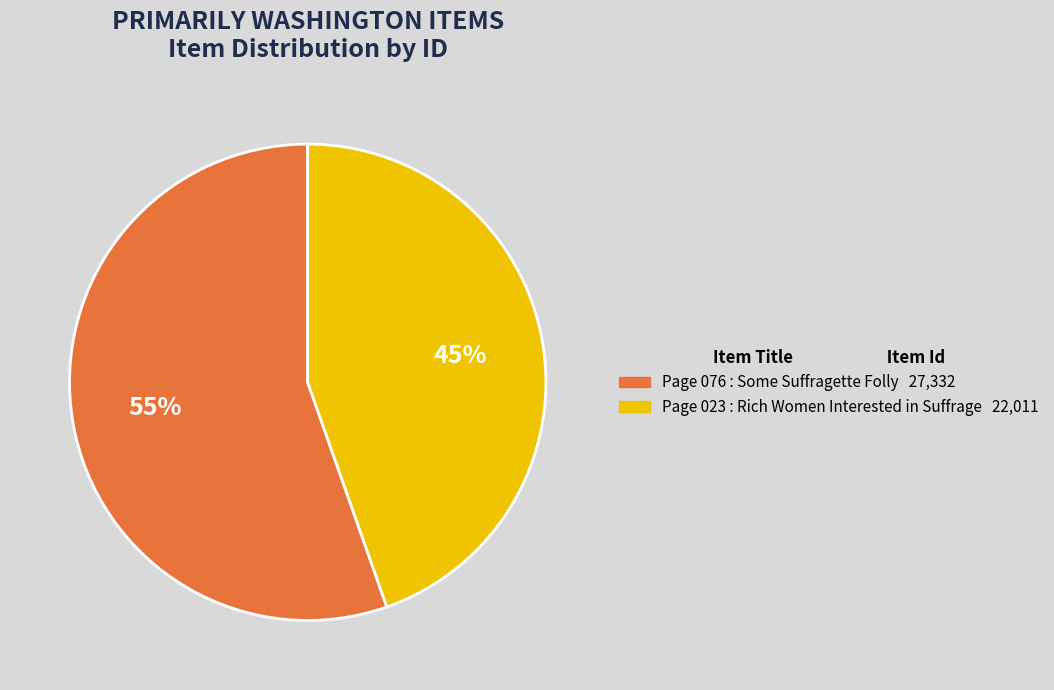

What is the smallest slice in the pie chart?

Page 023 : Rich Women Interested in Suffrage